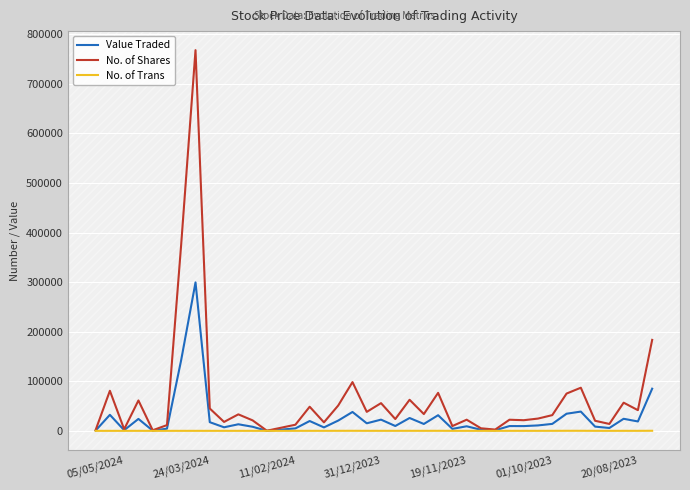

What is the greatest value displayed?

768099